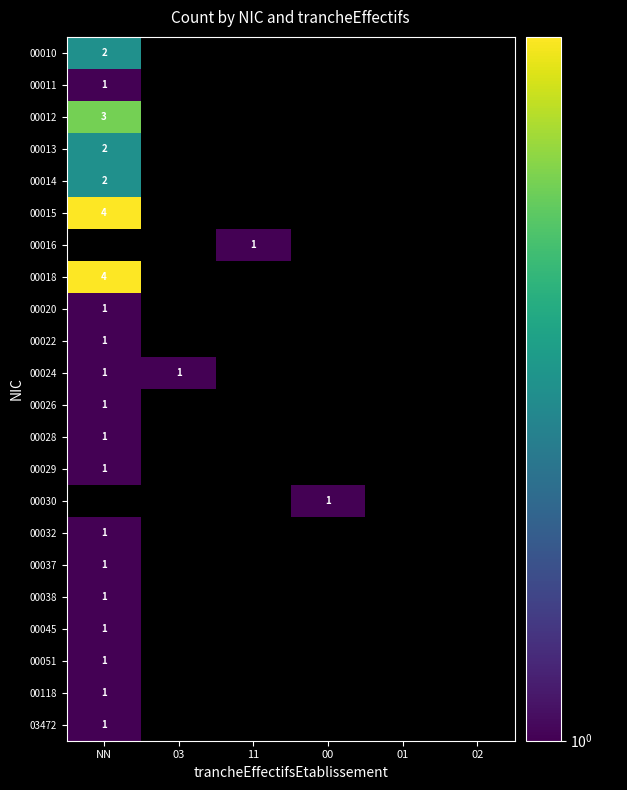

At how many categories does at least one series exceed 1?

1